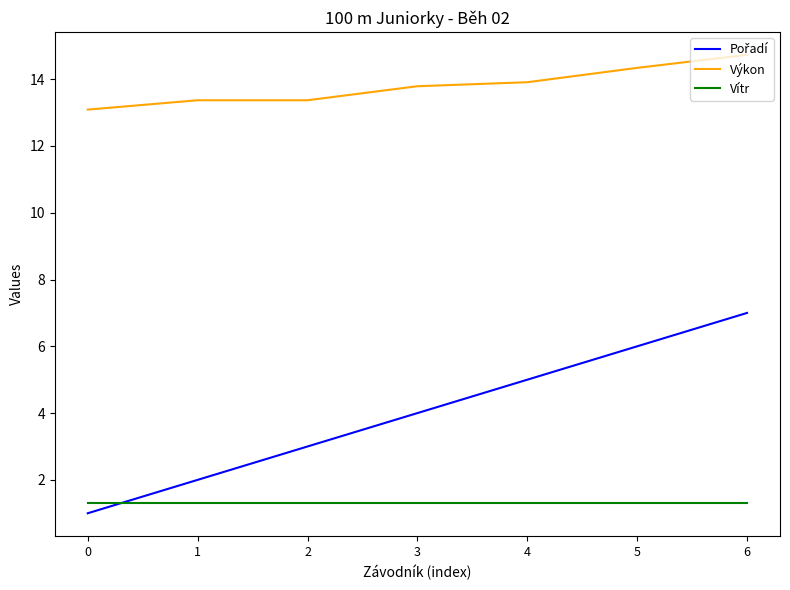

What is the spread (max minus min) of values at 3?

12.5